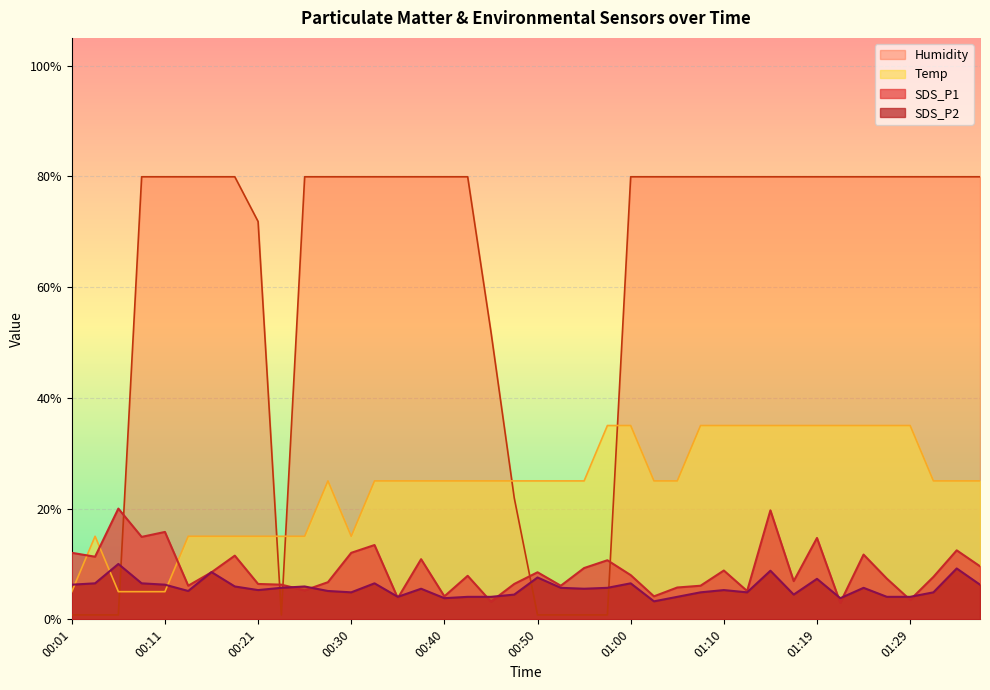

What is the label of the 37th point from the left?

01:29